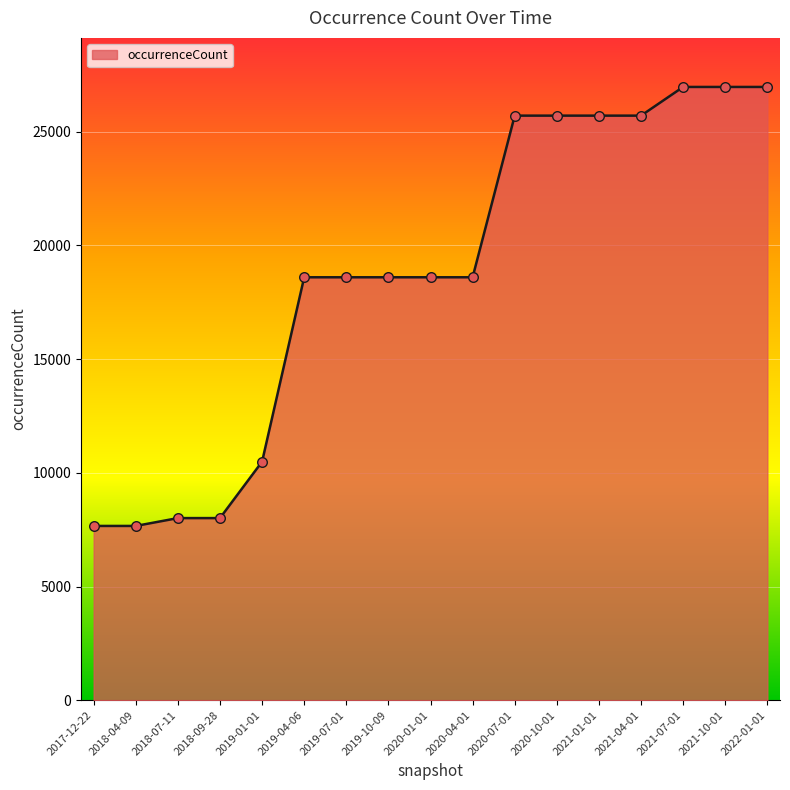

Which has a higher value, 2020-10-01 or 2017-12-22?

2020-10-01